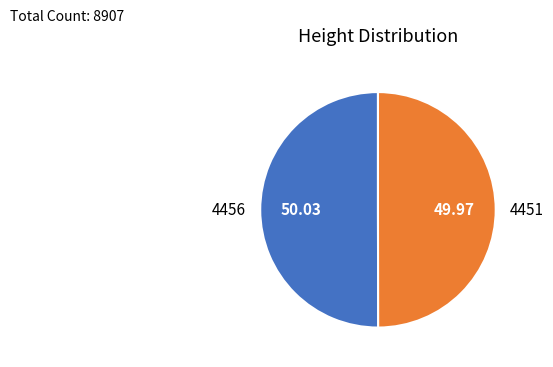

Combined, do 4451 and 4456 account for over 50%?

Yes